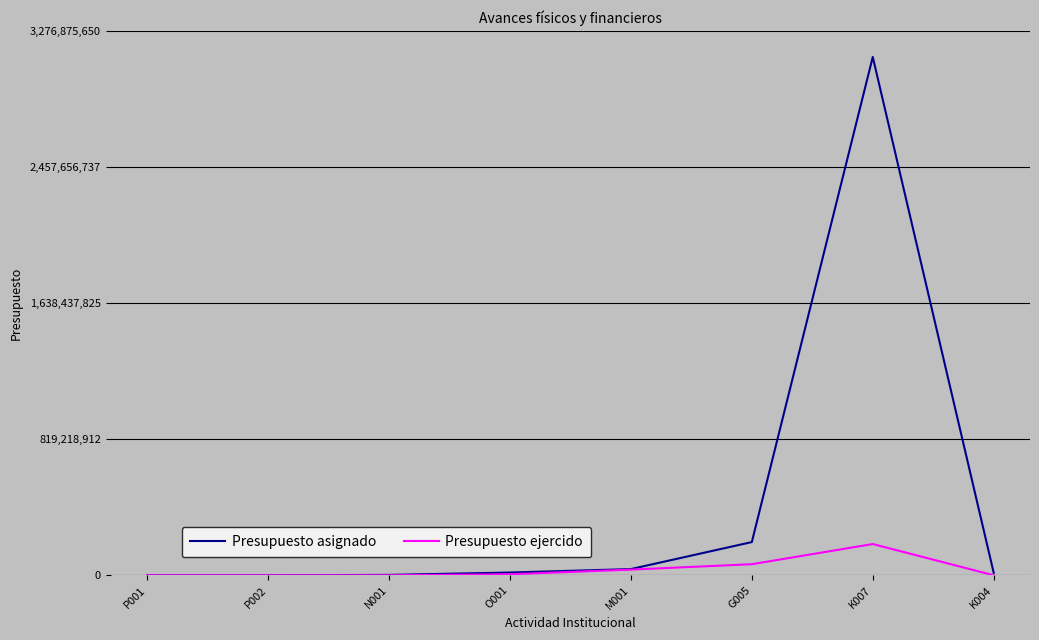

What is the maximum value for Presupuesto ejercido?

188222362.4